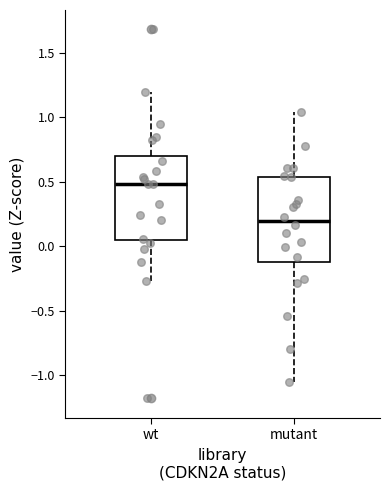

Which box has the lowest median line?

mutant